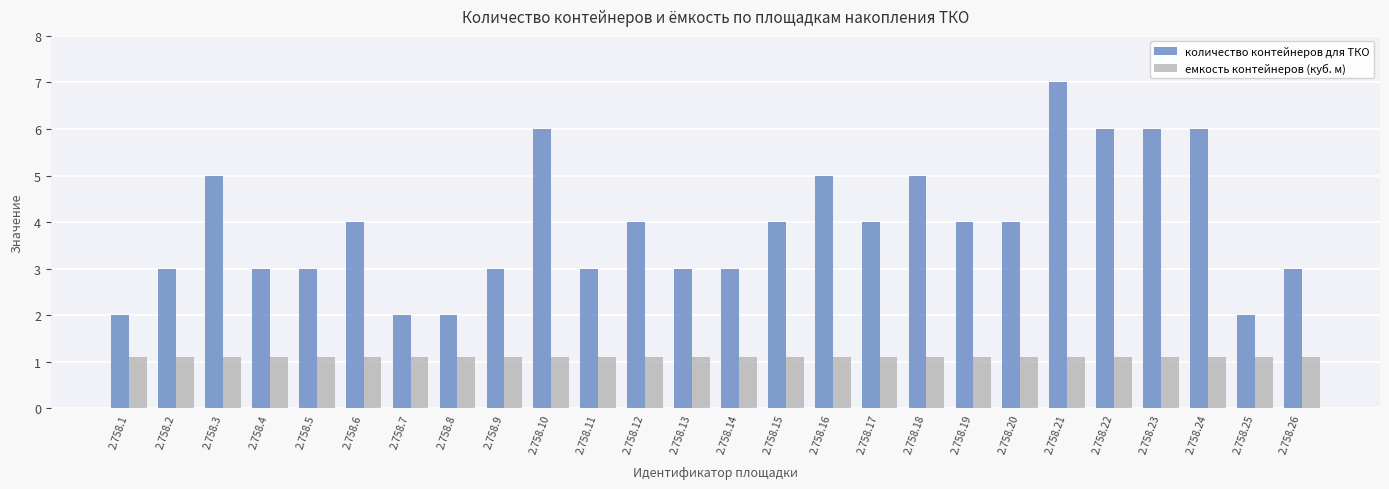

At which category is the sum across all series the highest?

2.758.21